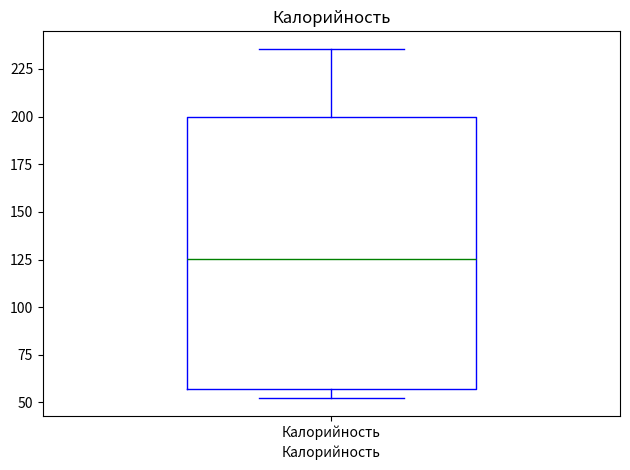

Read this box plot against the y-axis: the position of the median line, the range covered by the box, and the ends of both whiskers. The values are not printed on the chart, so give them approximately, as read against the axis.

median 125, box 55 to 200, whiskers 50 to 235